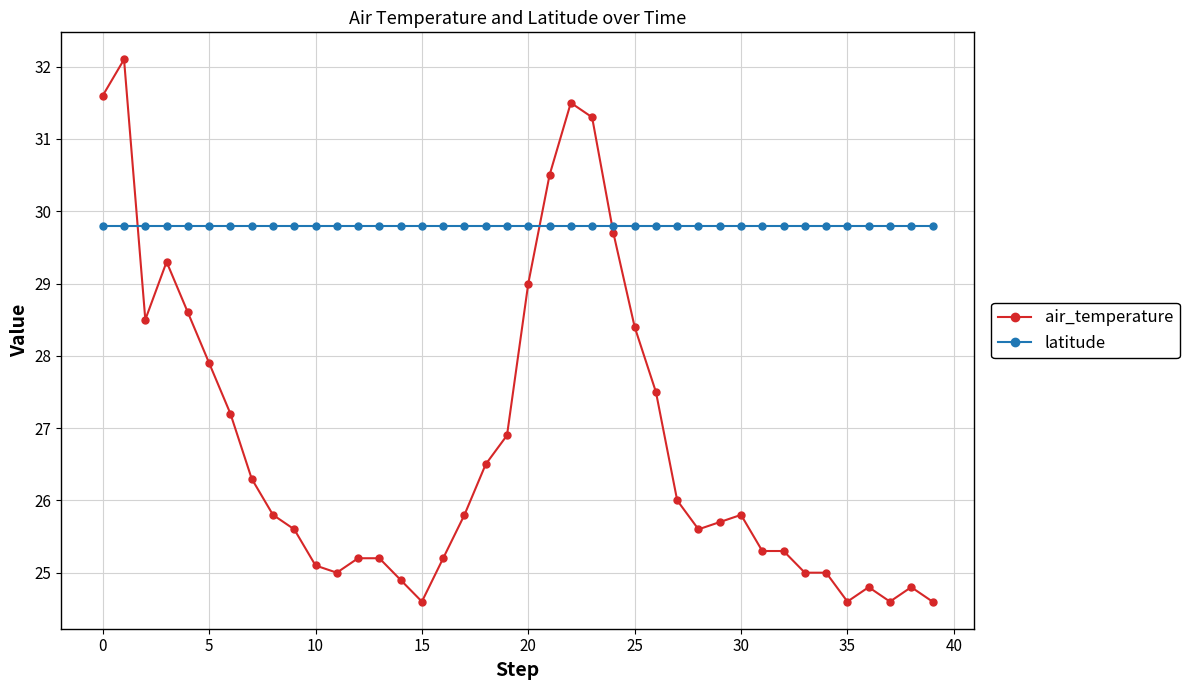

What is the maximum value for latitude?

29.8